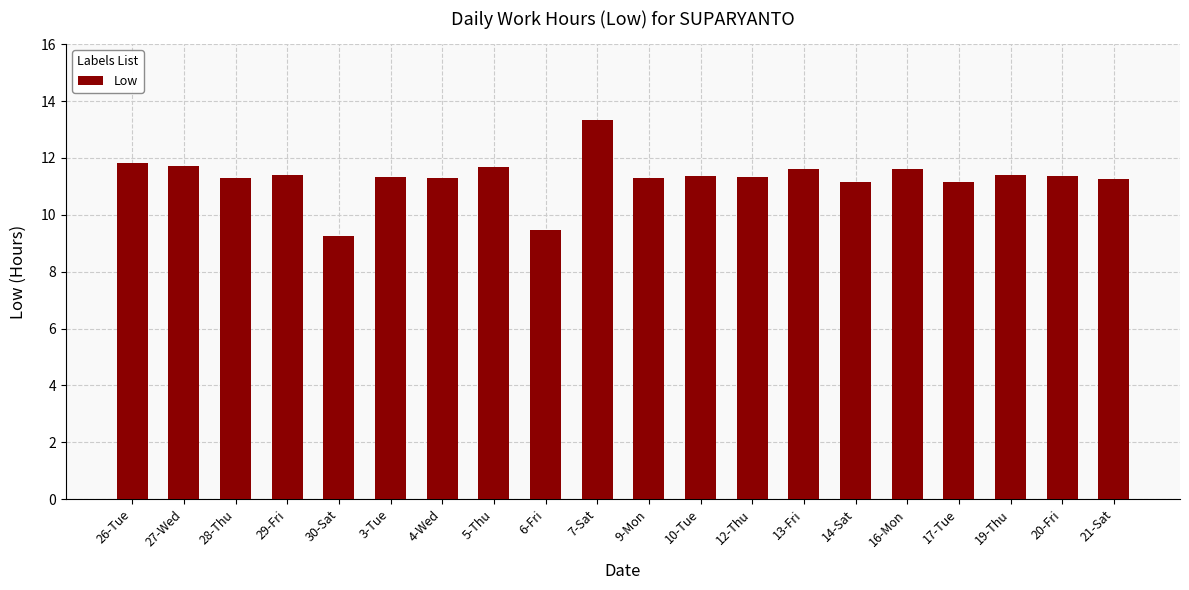

The value at 29-Fri is 15.5. True or false?

False